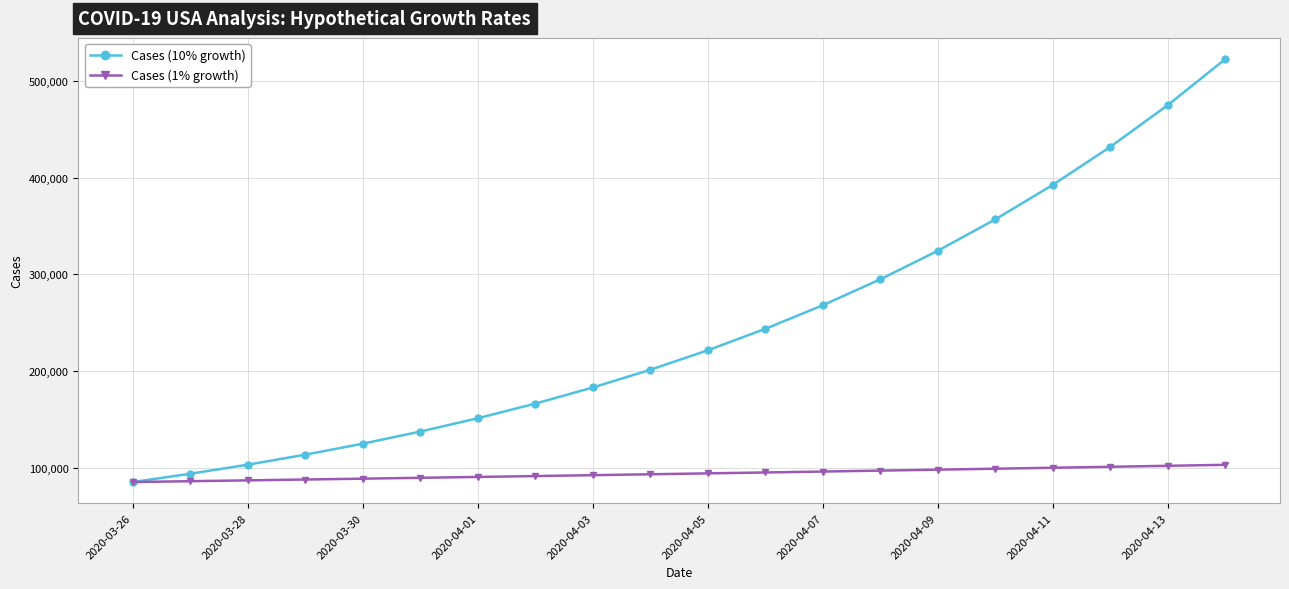

What is the value of the Cases (1% growth) point at the 12th from the left?

95317.1